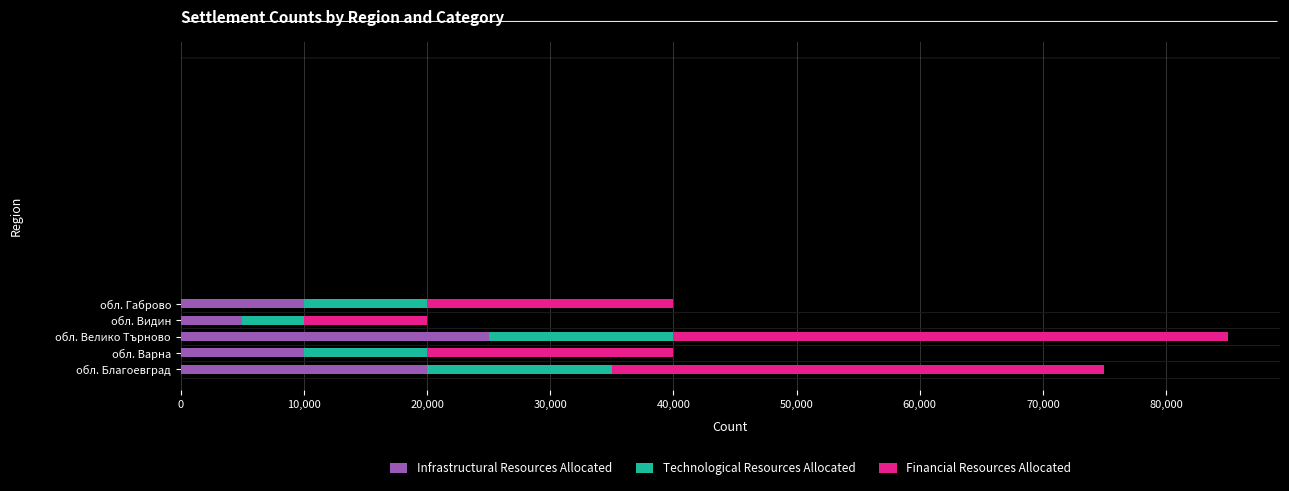

What is the total value across all series at обл. Видин?

20000